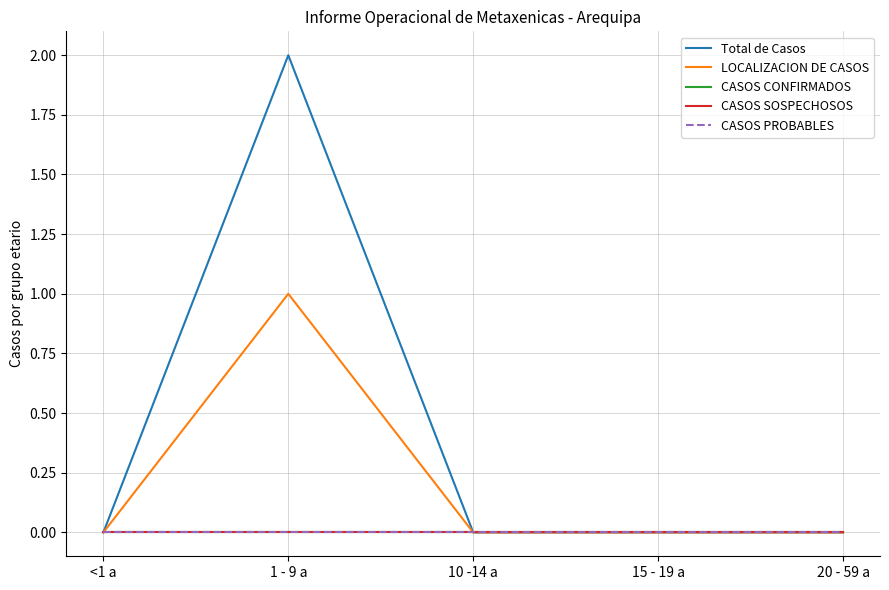

Which has a higher value, 10 -14 a or <1 a?

10 -14 a